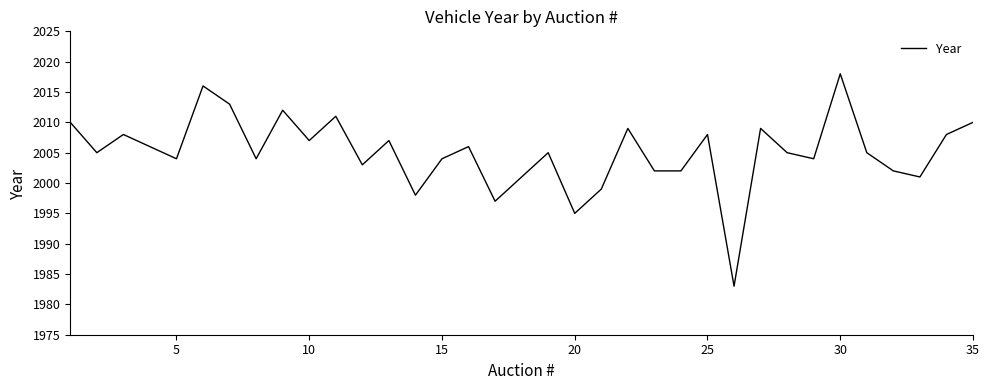

What is the maximum value shown in the chart?

2018